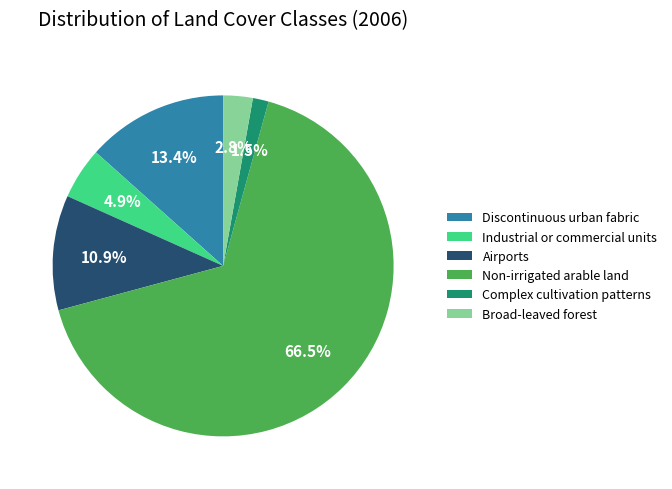

The Airports slice represents 23% of the pie. True or false?

False